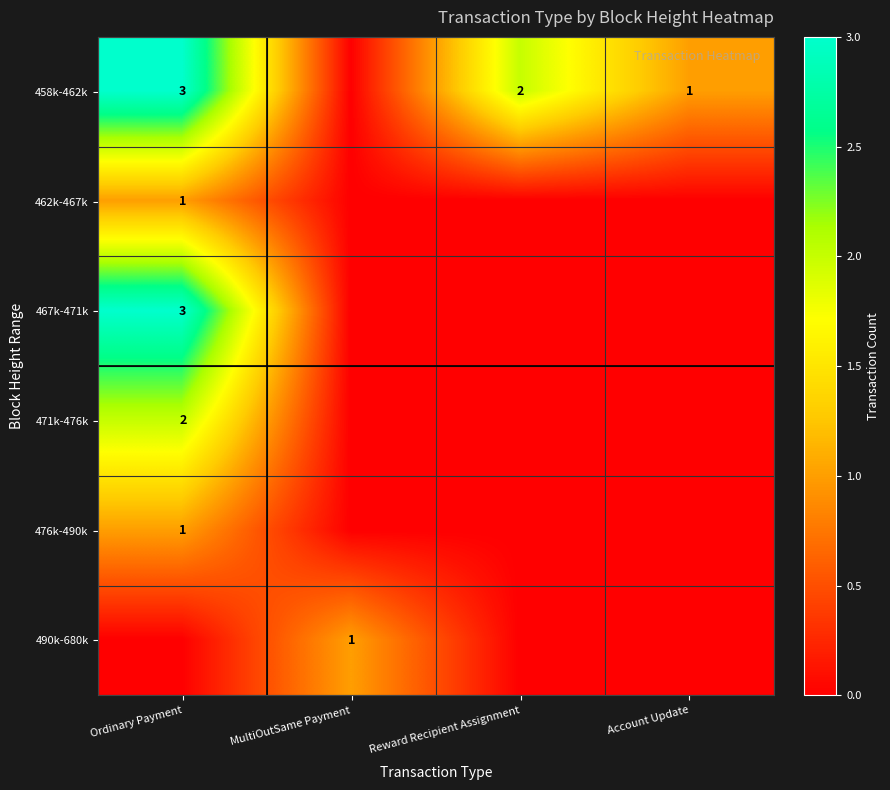

The value of 462k-467k at Ordinary Payment is 1. True or false?

True